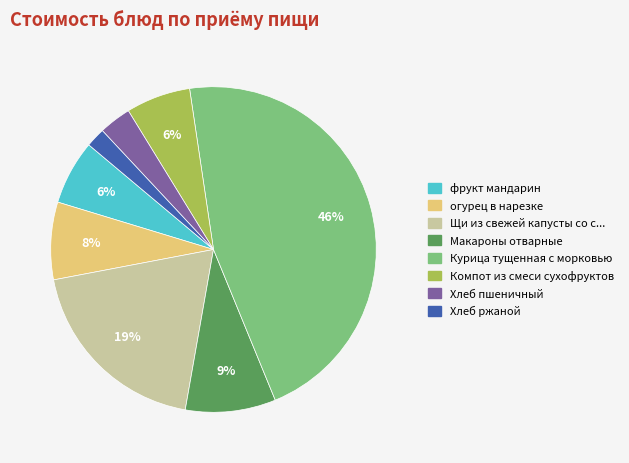

To the nearest percent, what is the average slice percentage?

12%